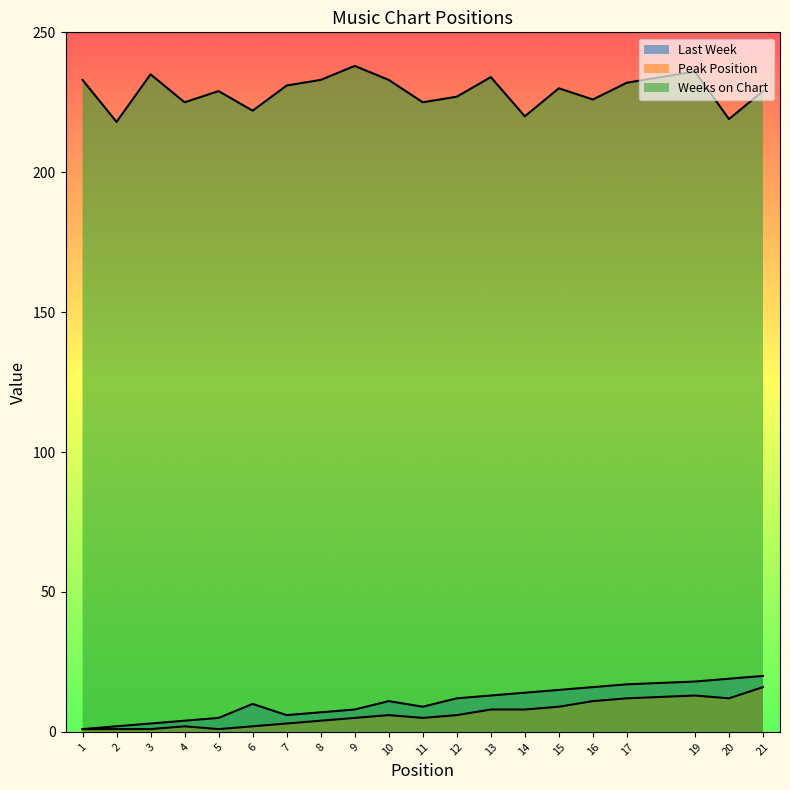

Is it true that Peak Position equals 11 at 14?

False